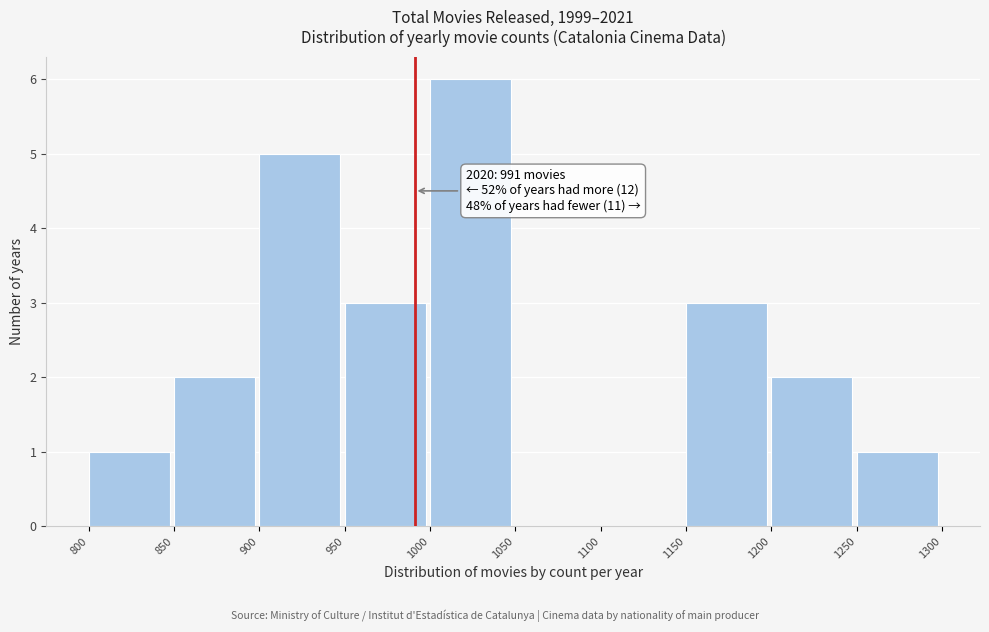

Which range on the x-axis has the tallest bar?

1000 to 1050